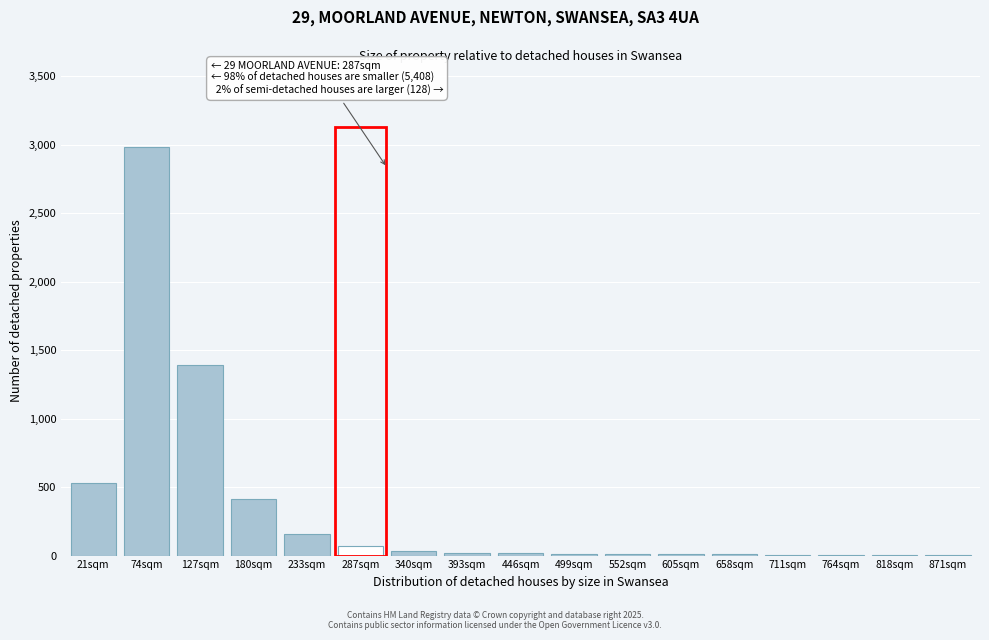

What is the maximum value shown in the chart?

2981